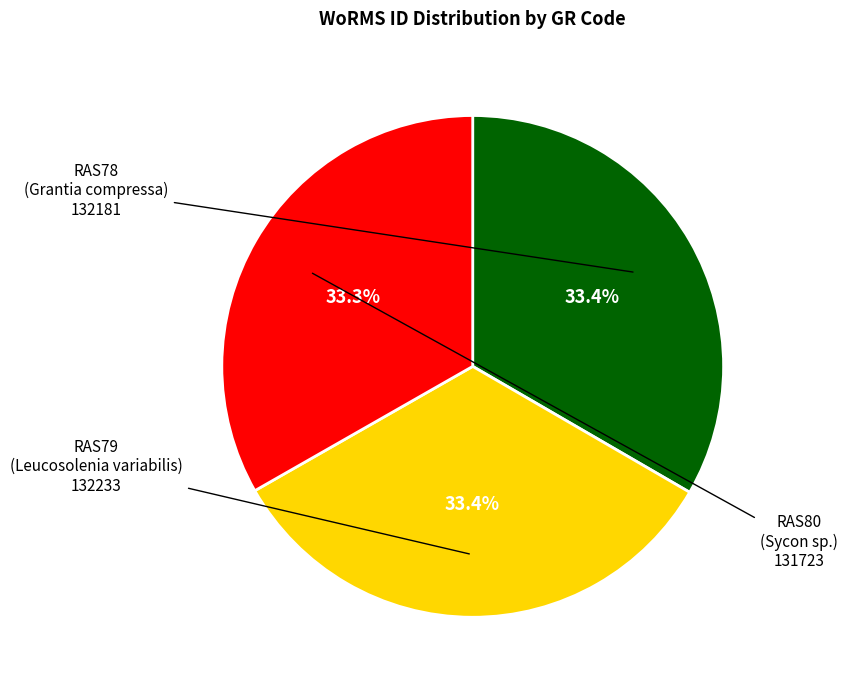

Is there a majority slice in this chart?

No